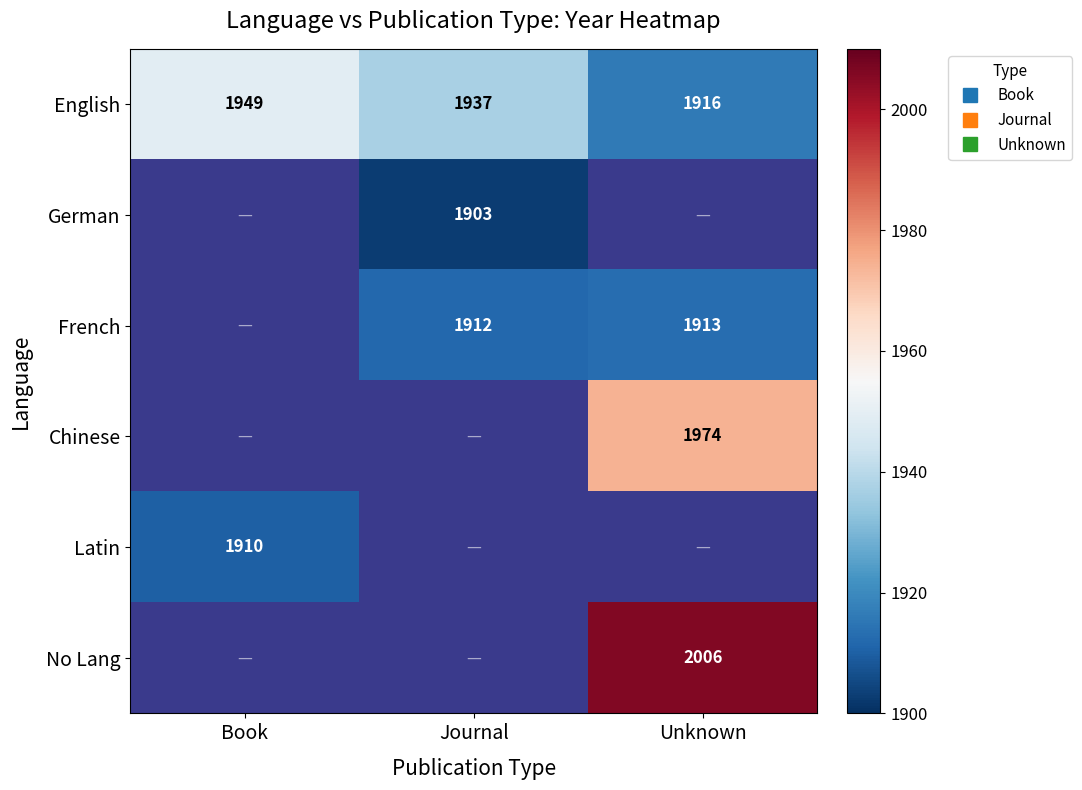

How many data points in French are above 1912?

1